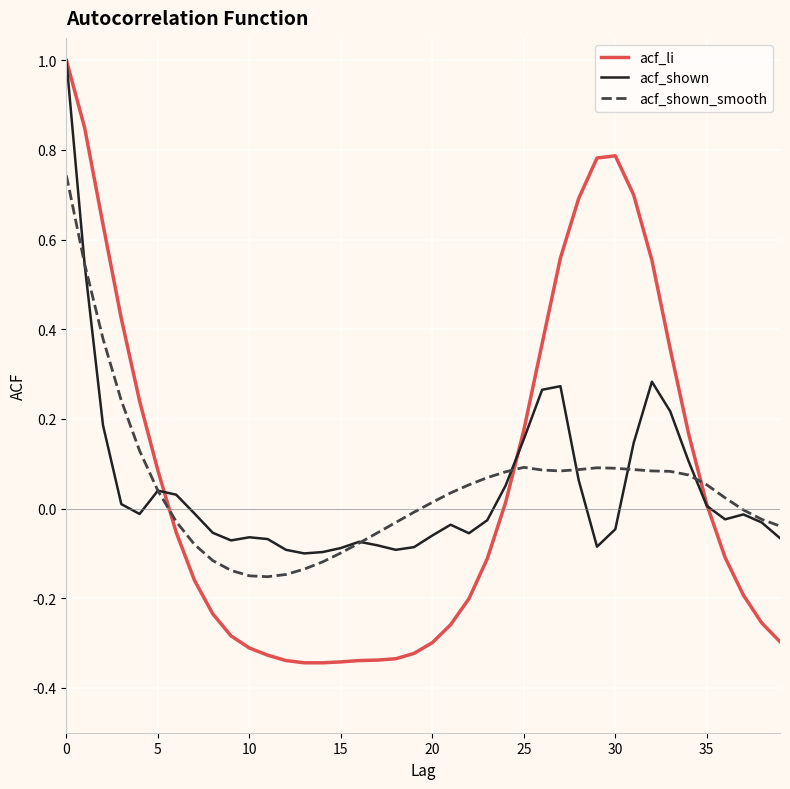

What is the highest value of the acf_shown series?

1.0